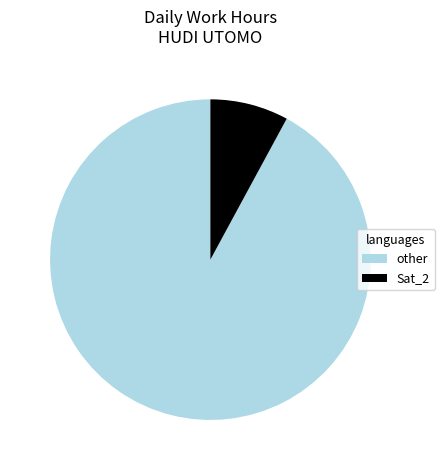

Rank the categories by value from lowest to highest.

Sat_2, other